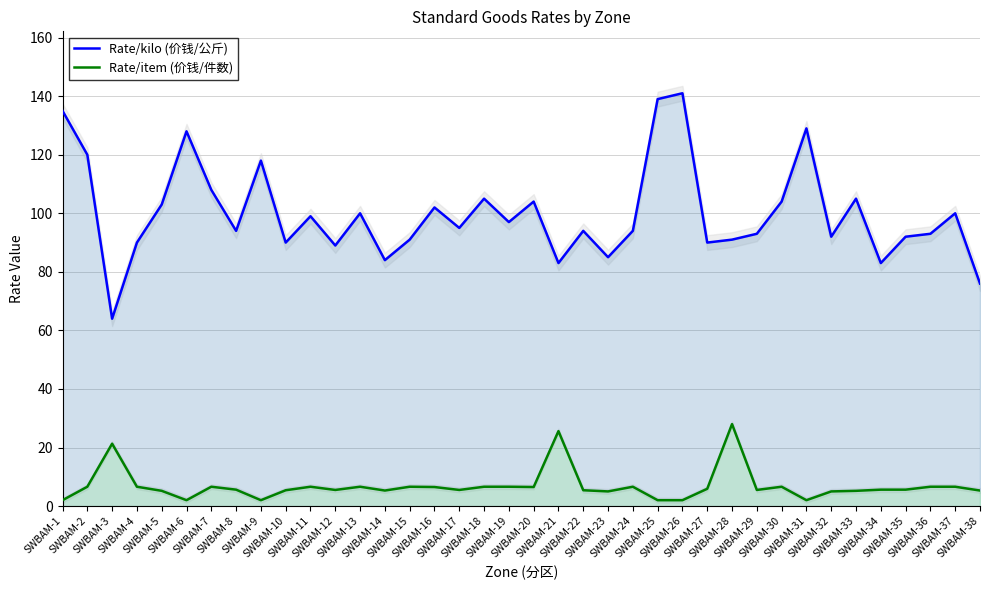

What is the difference between the second highest and minimum values in the Rate/kilo (价钱/公斤) series?

75.0